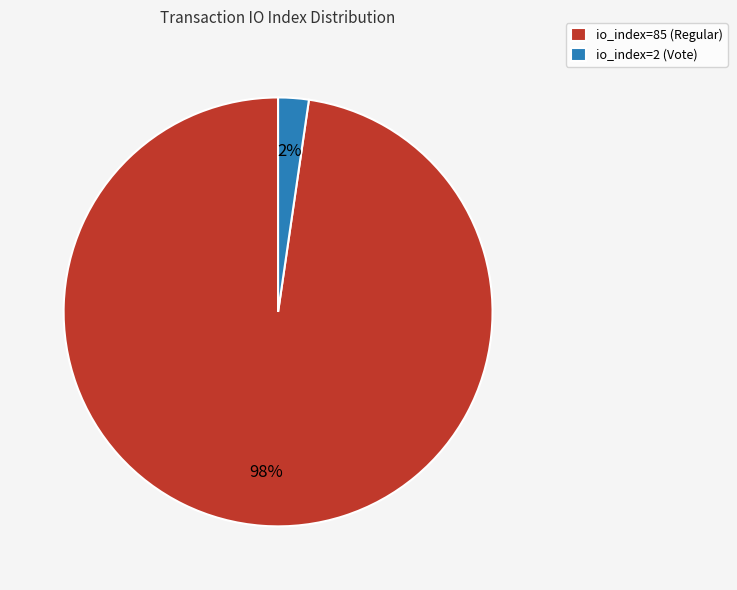

What percentage is the io_index=2 (Vote) slice, to the nearest percent?

2%